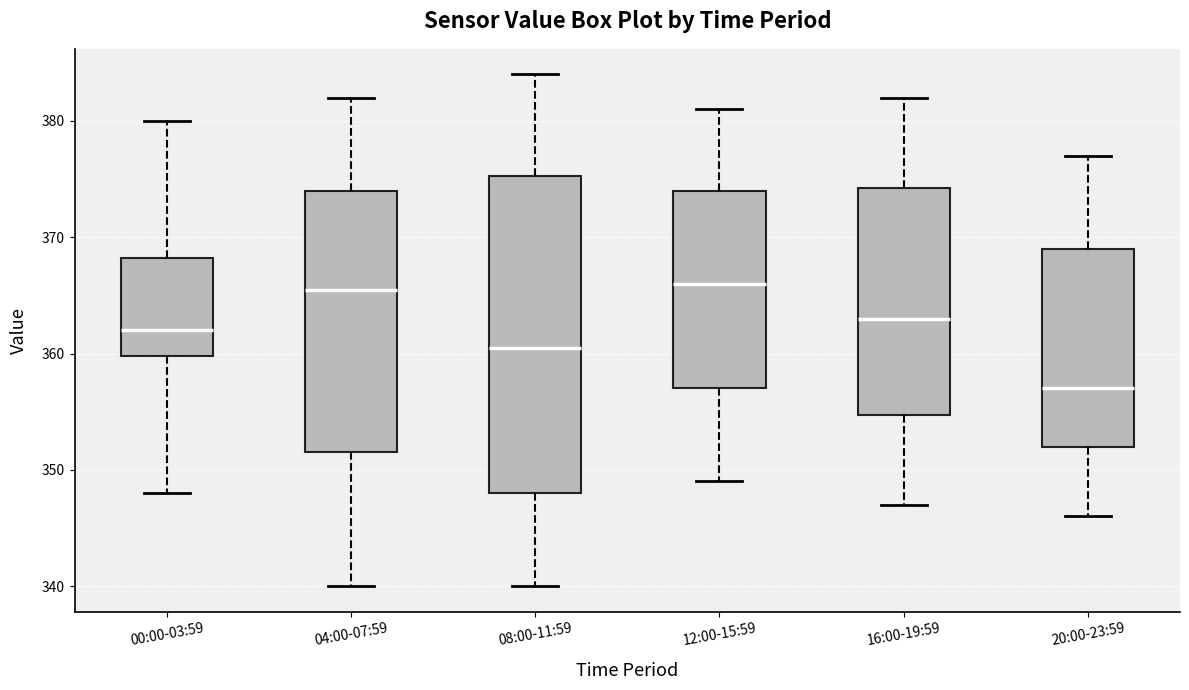

Where does the upper whisker of the box for 12:00-15:59 end on the y-axis? The values are not printed on the chart, so give them approximately, as read against the axis.

381